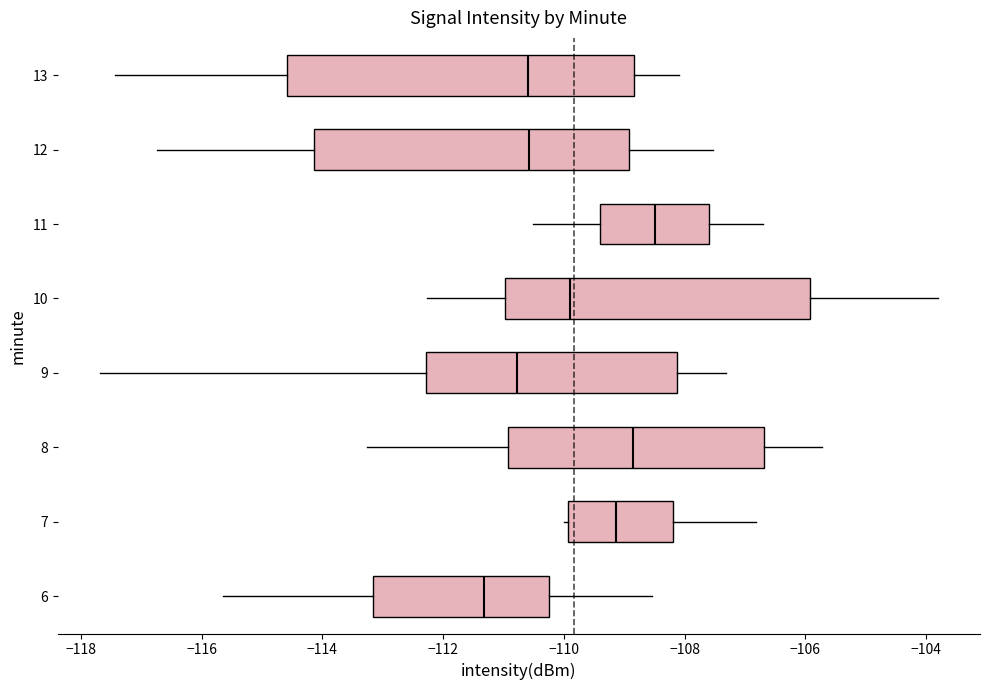

Which box is the widest, from its left edge to its right edge?

13